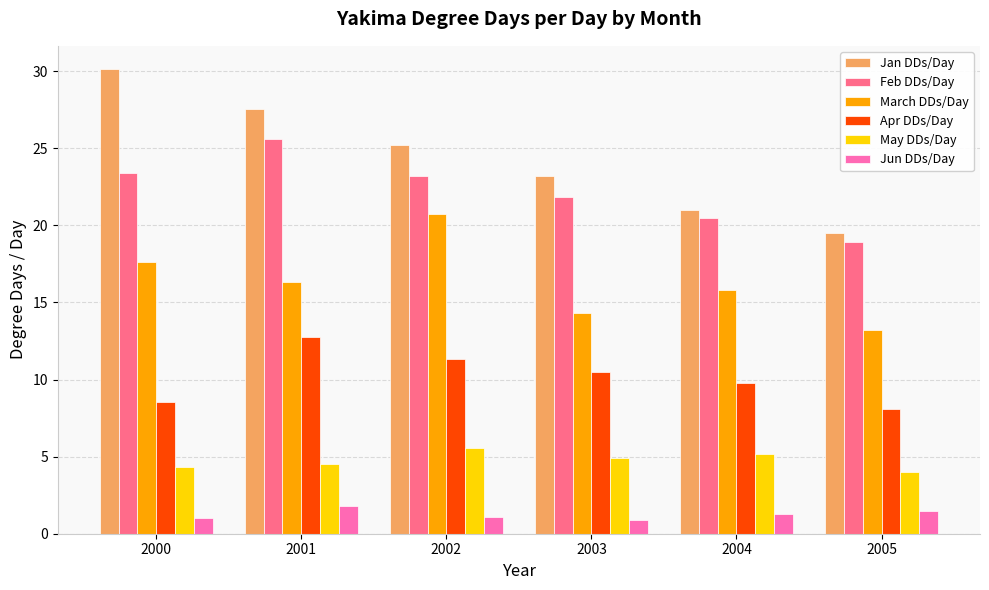

Is it true that Apr DDs/Day equals 15.3 at 2000?

False